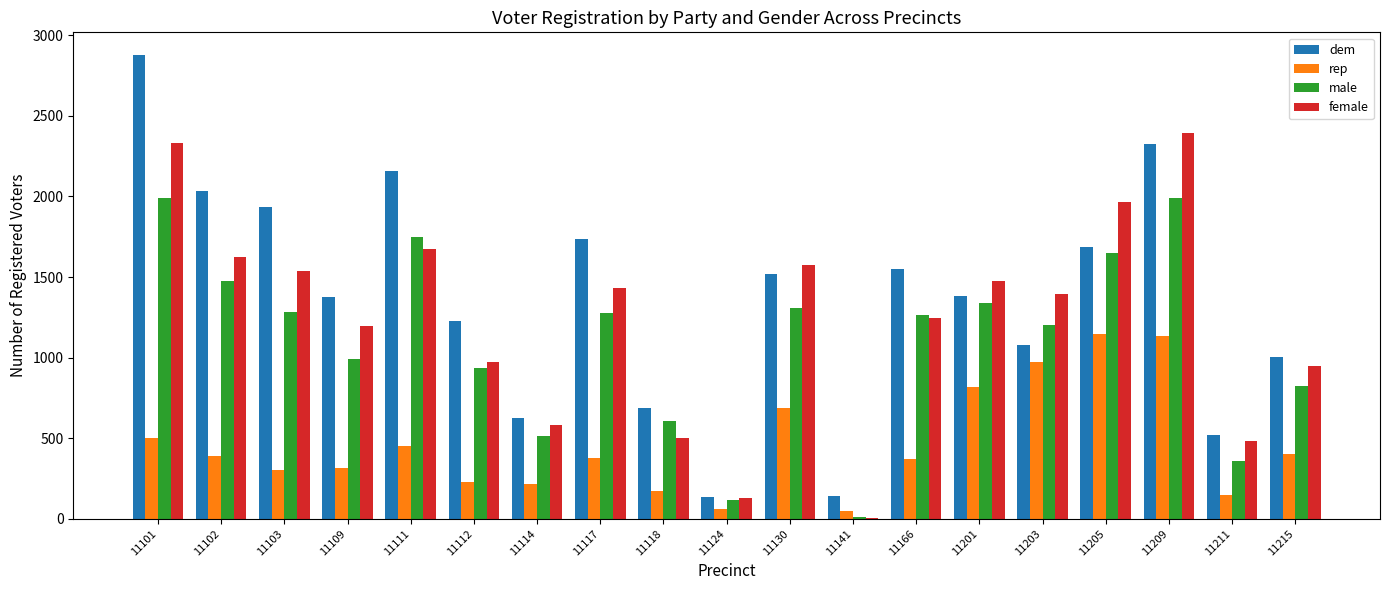

What is the sum of the rep values at 11112 and 11111?

683